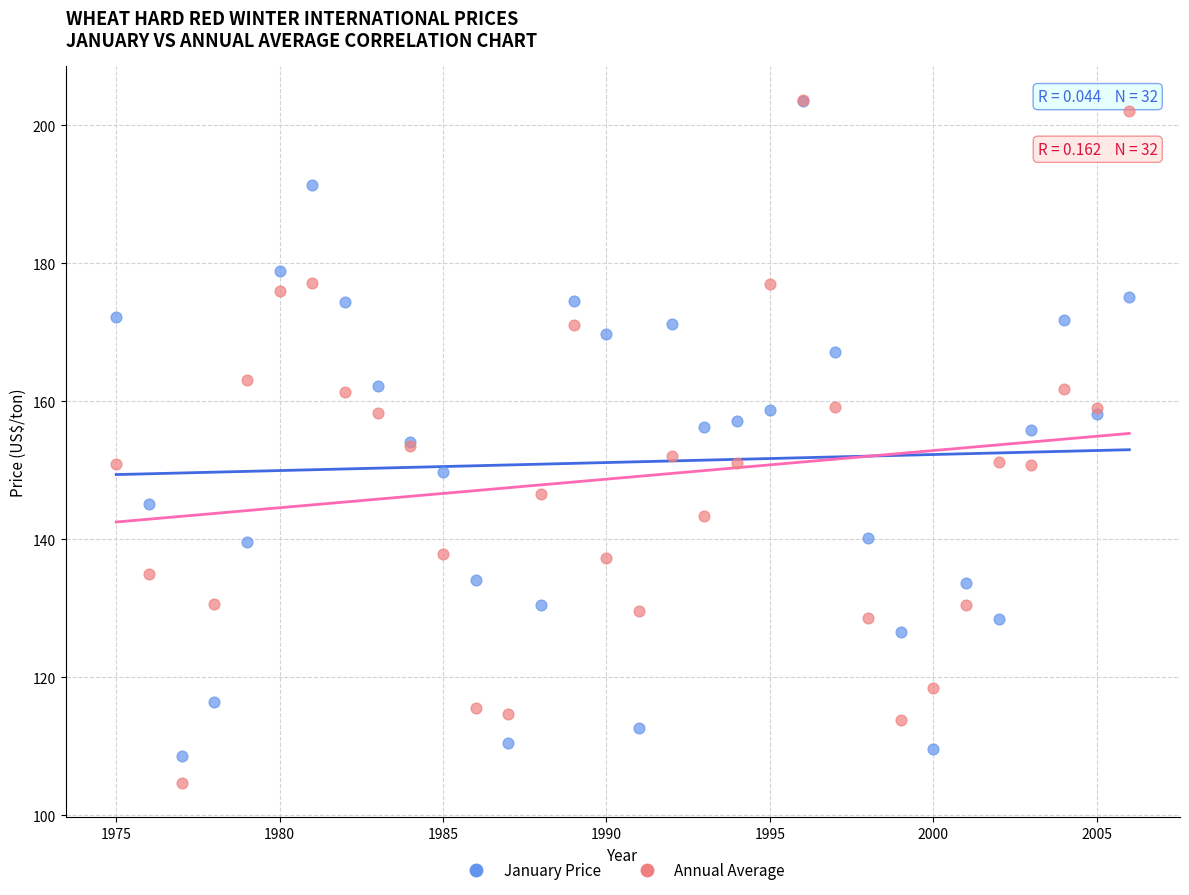

What are all the series names shown in the legend?

January Price, Annual Average